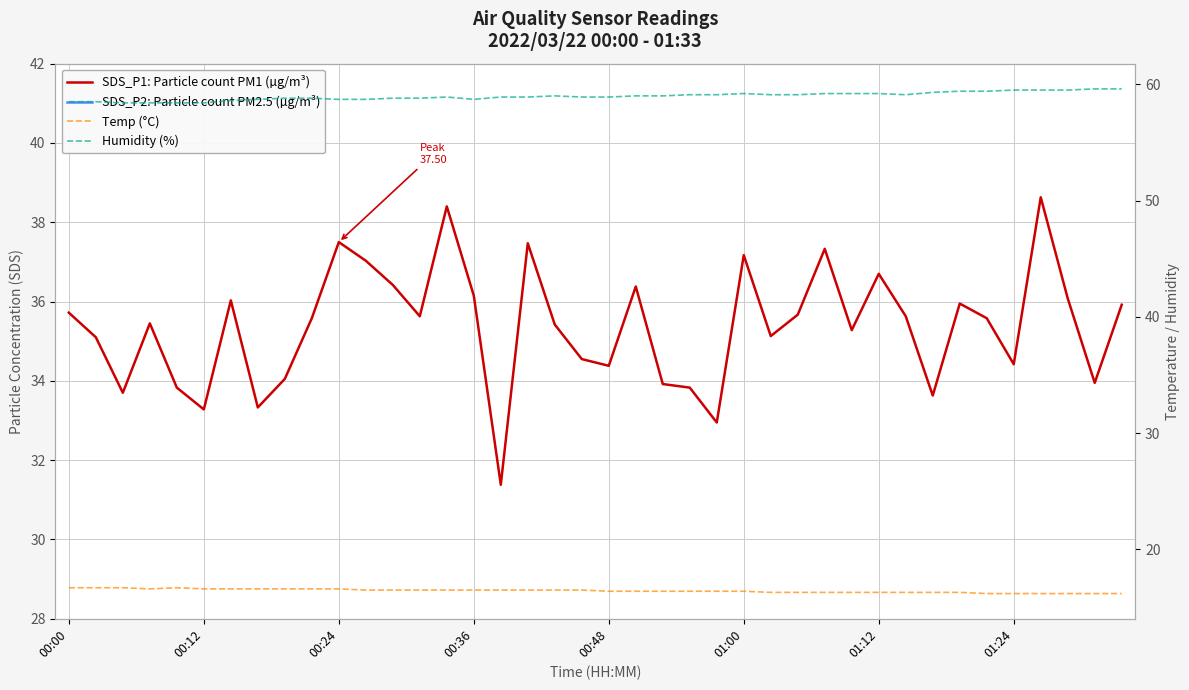

What is the greatest value displayed?

59.6